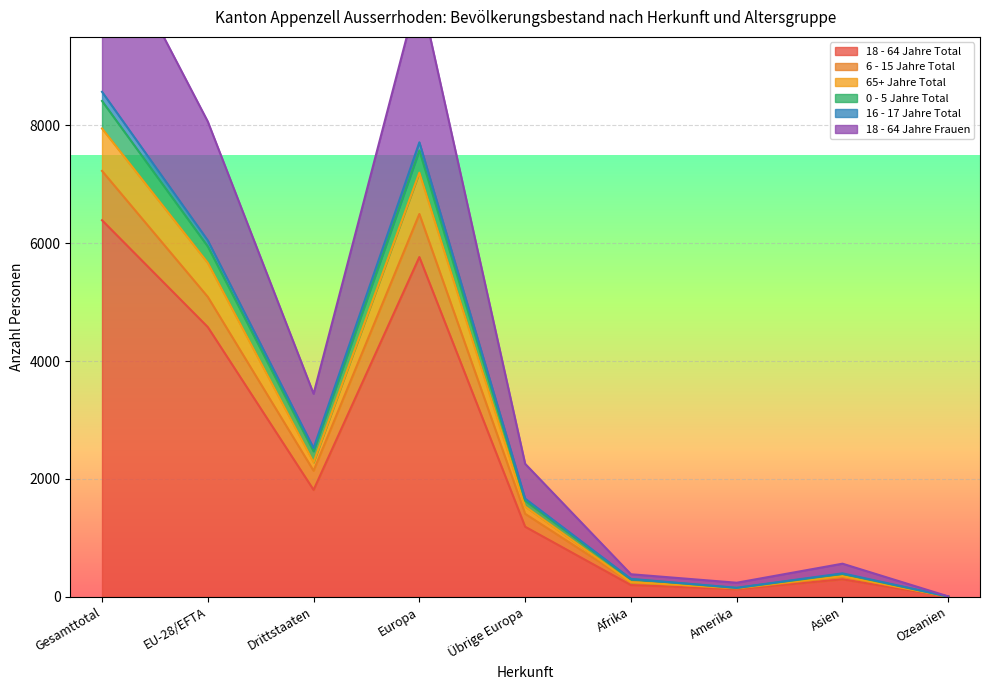

In 65+ Jahre Total, how many points are lower than both neighbors (excluding endpoints)?

2